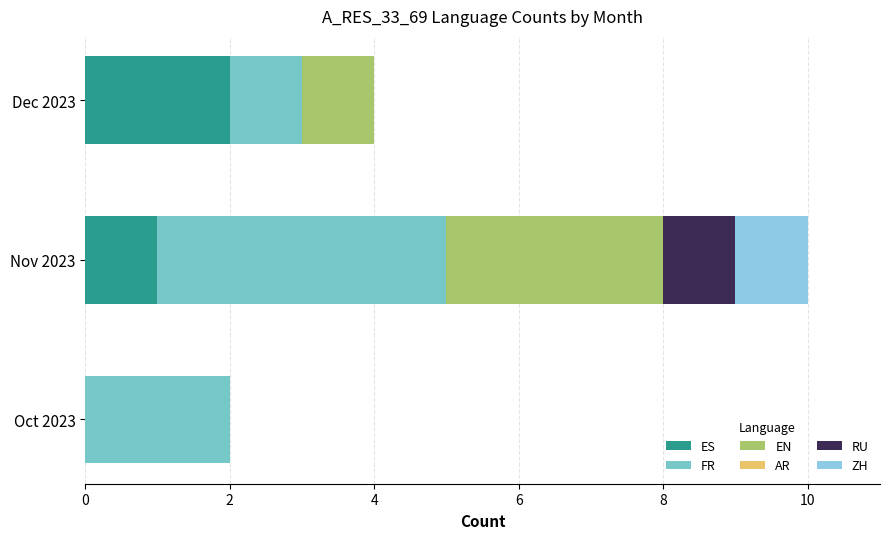

What is the difference between the maximum and minimum values in the EN series?

3.0